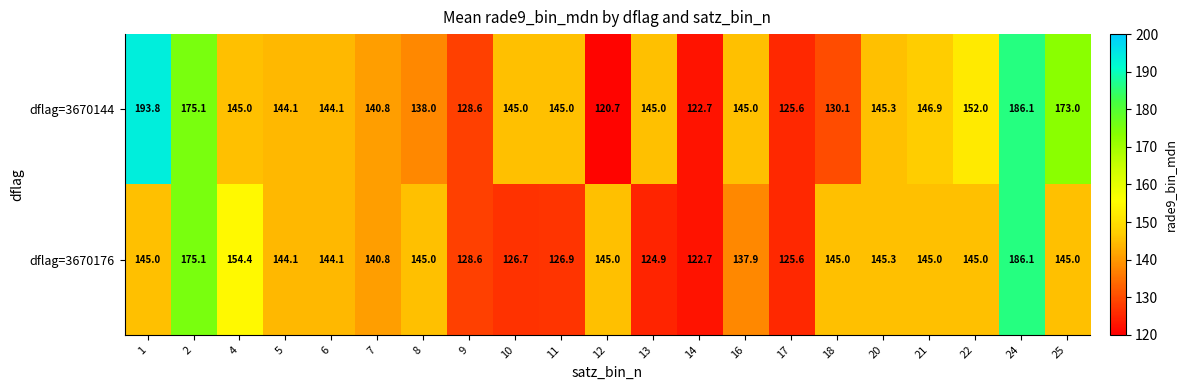

What is the difference between the second highest and minimum values in the dflag=3670144 series?

65.4